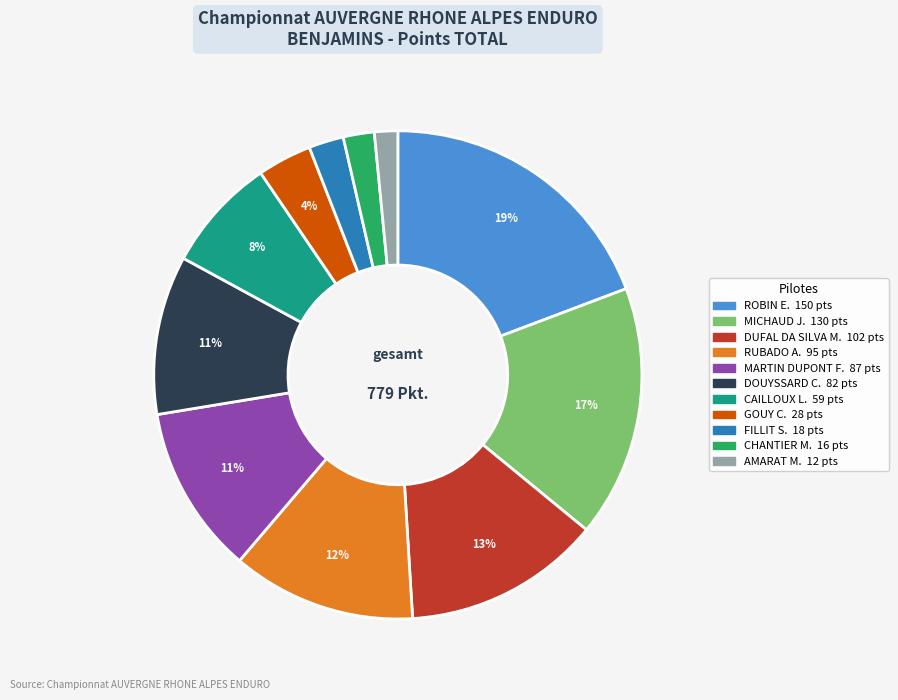

Does any single category account for the majority?

No